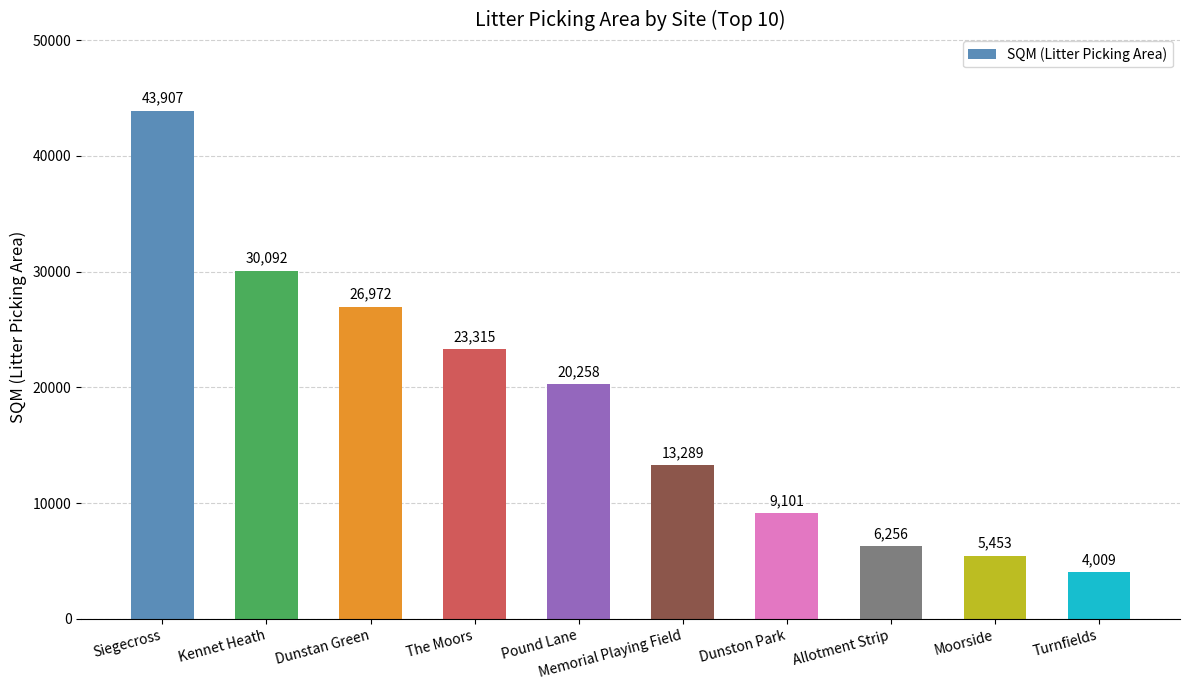

The value at Siegecross is 43907. True or false?

True